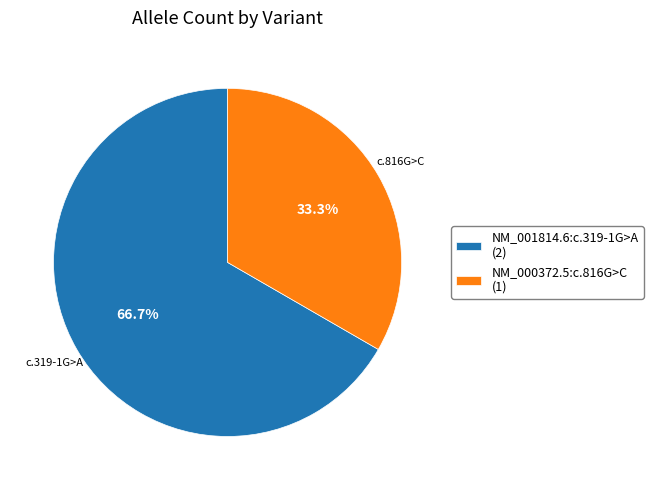

How many segments does this pie chart have?

2